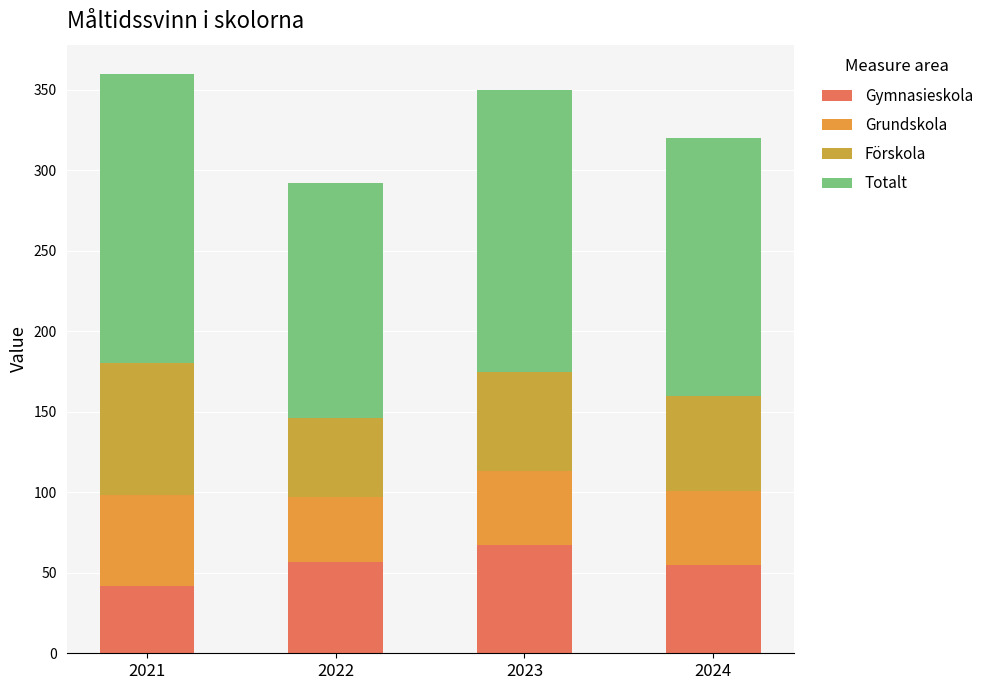

Are the bars grouped side by side (vs. stacked)?

No